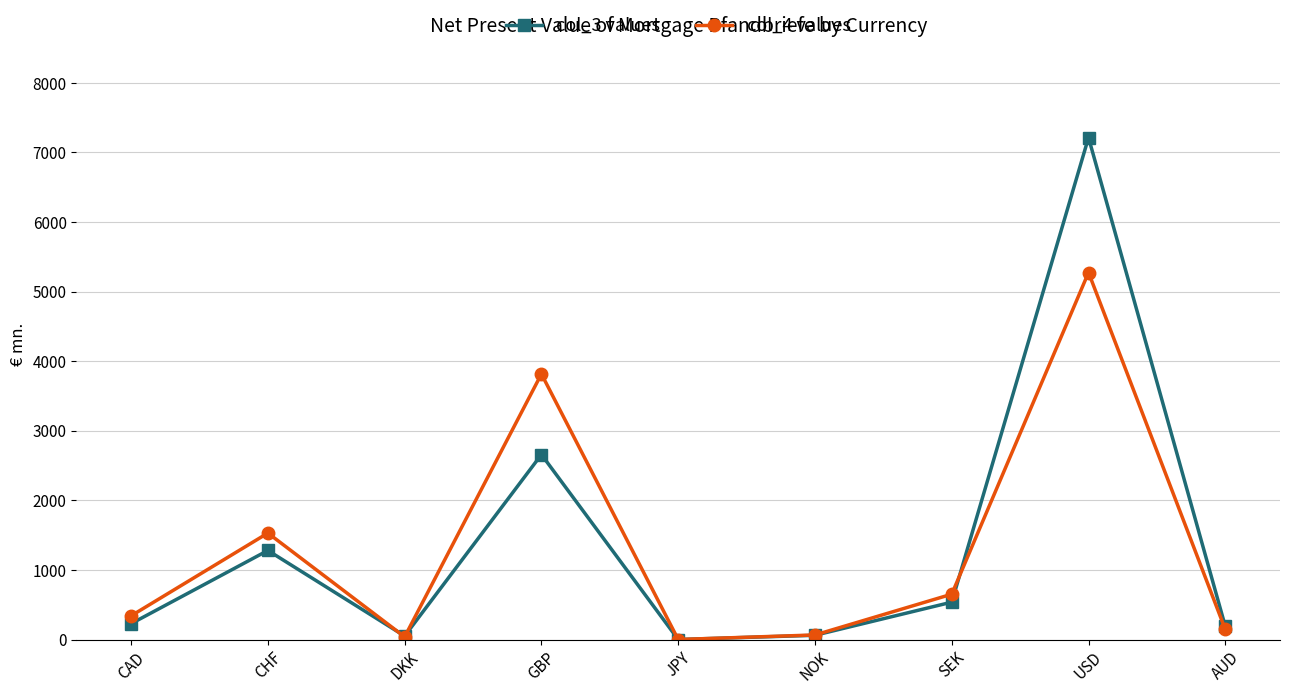

What is the difference between the col_4 values values at CAD and JPY?

340.3